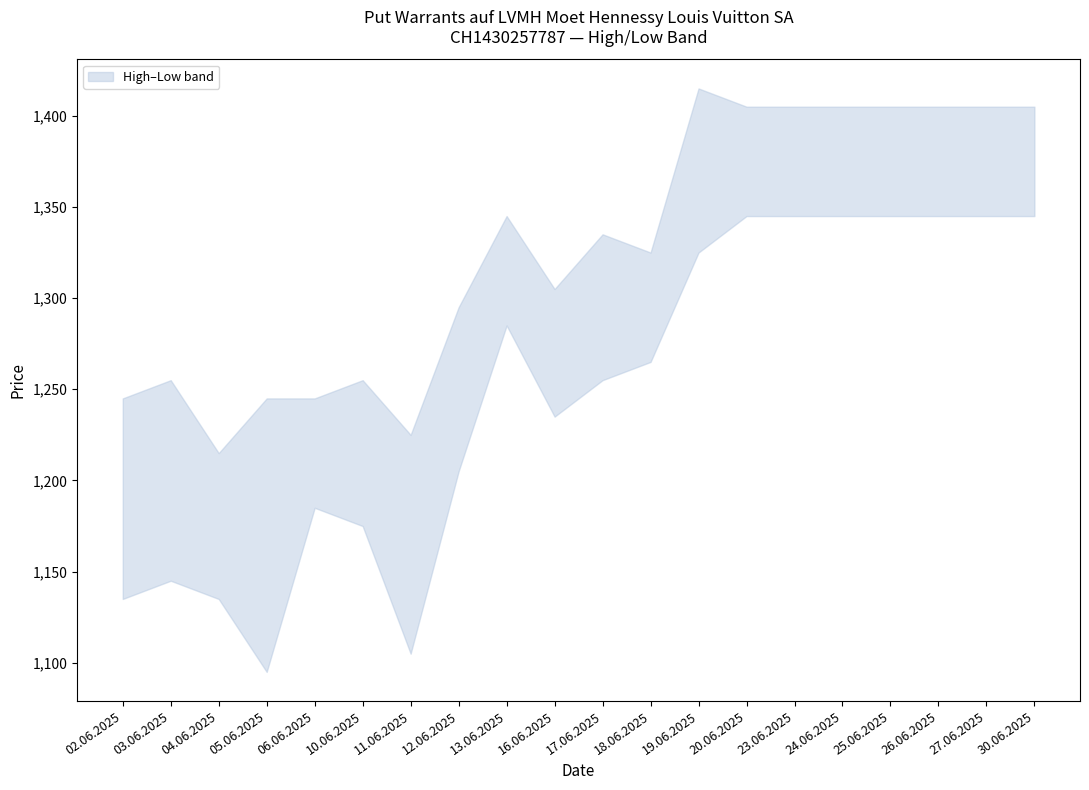

True or false: Low has more than 2 interior local peaks.

True